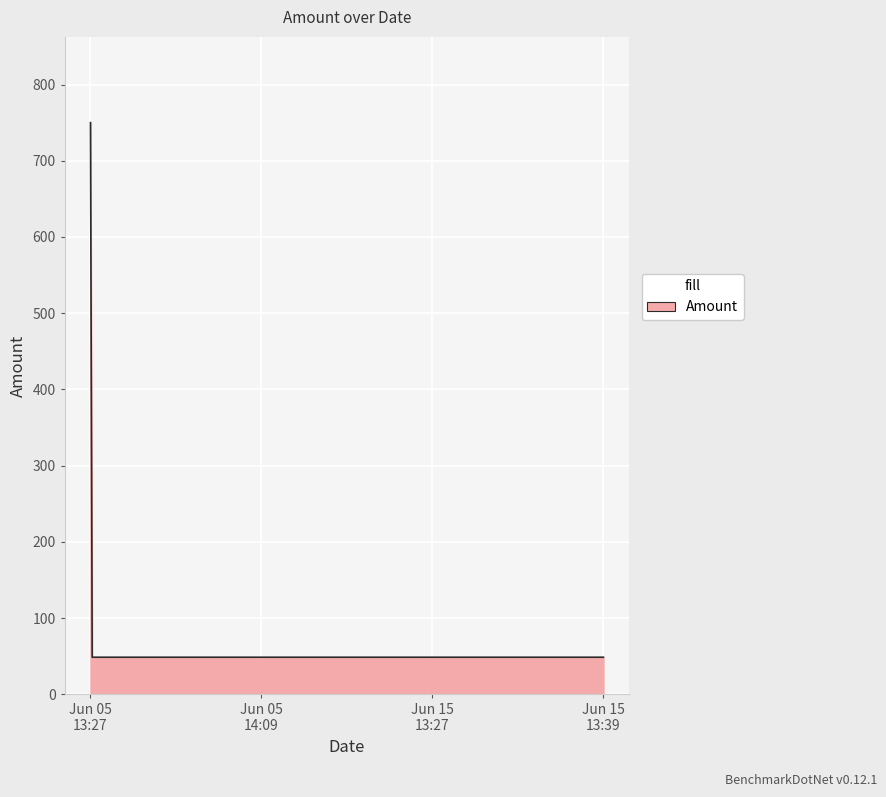

What is the greatest value displayed?

750.0